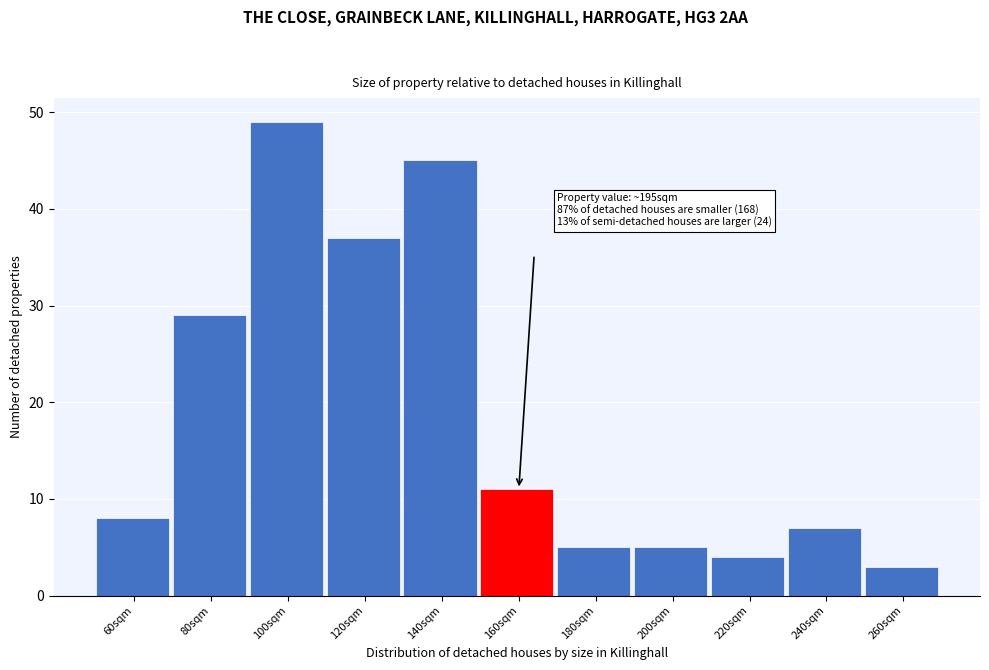

Reading right to left, list all the values displayed in this chart.

3	7	4	5	5	11	45	37	49	29	8